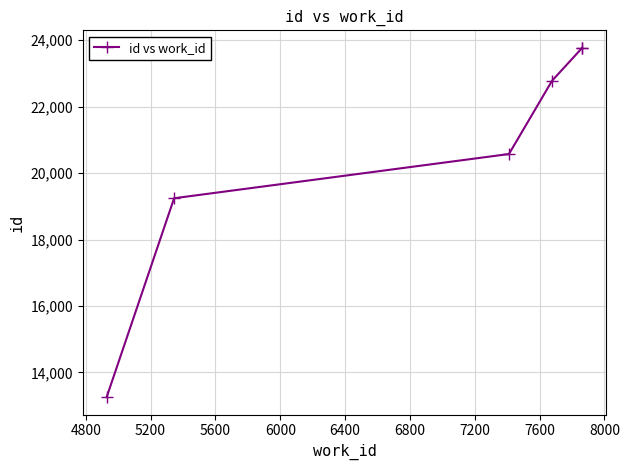

What is the value of the 6th point from the left?

23772